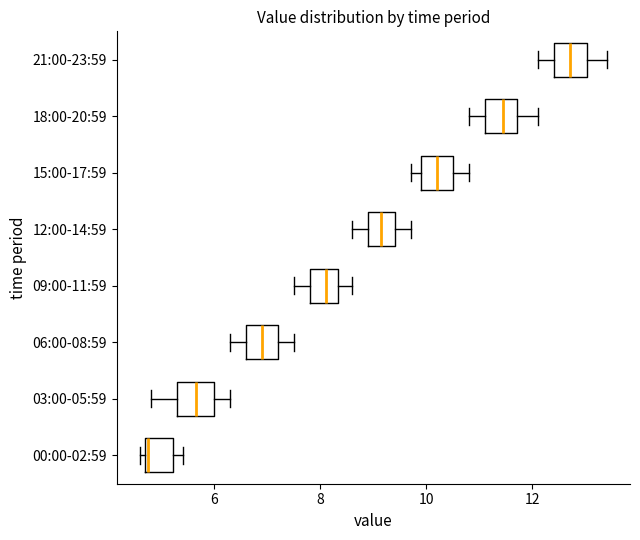

Reading bottom to top, read every box against the x-axis: the position of its median line, the range the box covers, and the ends of its whiskers. The values are not printed on the chart, so give them approximately, as read against the axis.

00:00-02:59: median 4.8, box 4.8 to 5.2, whiskers 4.6 to 5.4
03:00-05:59: median 5.6, box 5.4 to 6.0, whiskers 4.8 to 6.4
06:00-08:59: median 7.0, box 6.6 to 7.2, whiskers 6.4 to 7.6
09:00-11:59: median 8.2, box 7.8 to 8.4, whiskers 7.6 to 8.6
12:00-14:59: median 9.2, box 9.0 to 9.4, whiskers 8.6 to 9.8
15:00-17:59: median 10.2, box 10.0 to 10.6, whiskers 9.8 to 10.8
18:00-20:59: median 11.4, box 11.2 to 11.8, whiskers 10.8 to 12.2
21:00-23:59: median 12.8, box 12.4 to 13.0, whiskers 12.2 to 13.4